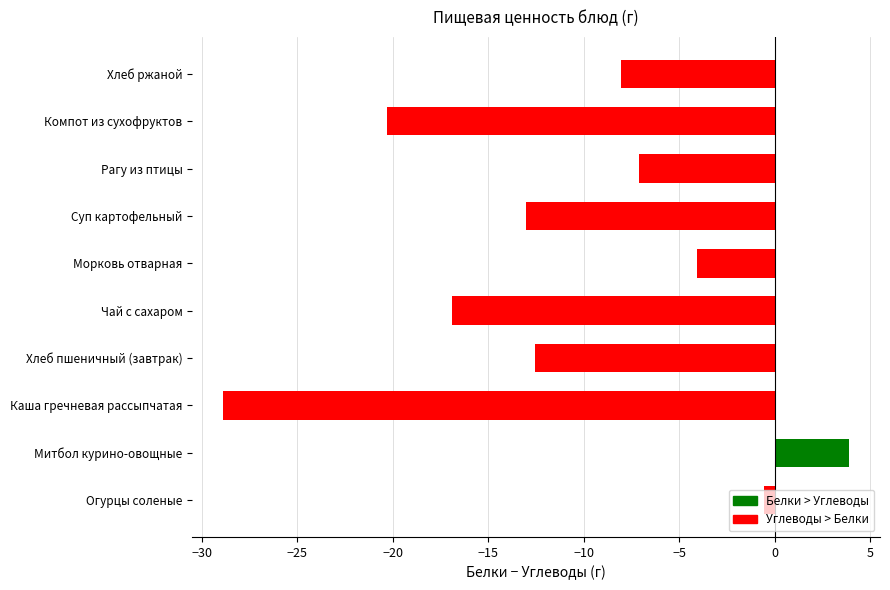

What is the difference between the maximum and second lowest values?

24.2